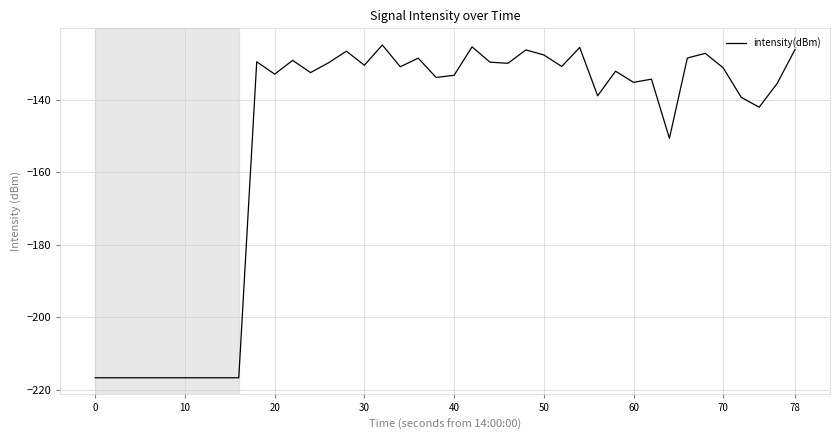

What is the maximum value shown in the chart?

-124.9